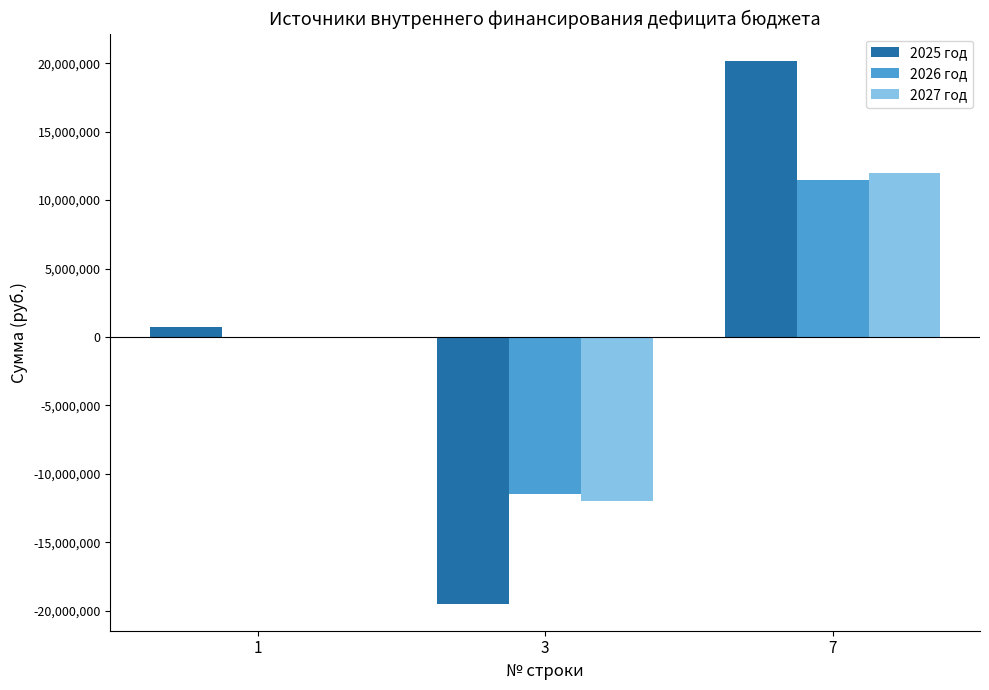

Are the bars horizontal?

No